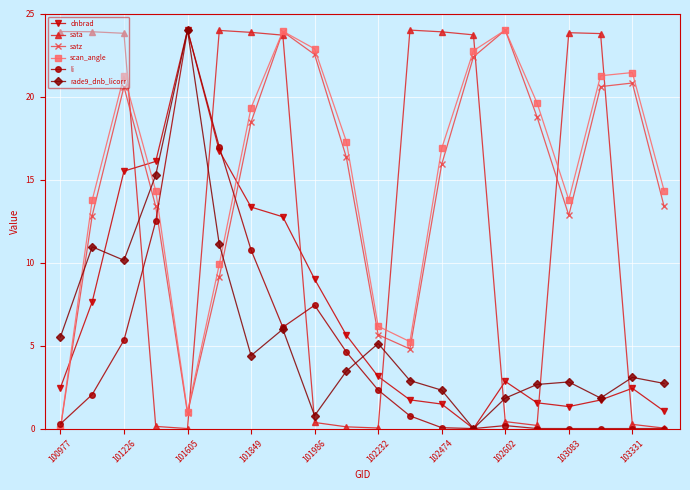

What are all the series names shown in the legend?

dnbrad, sata, satz, scan_angle, li, rade9_dnb_licorr